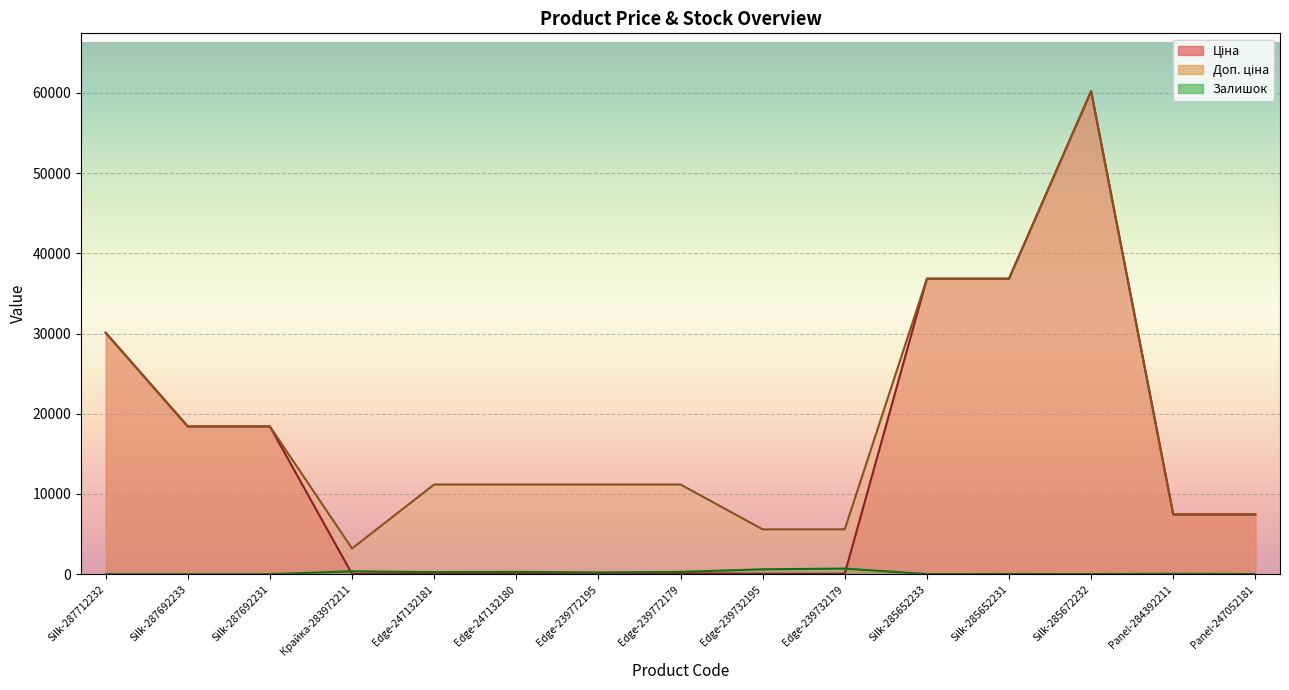

True or false: Доп. ціна and Ціна cross at least once.

False